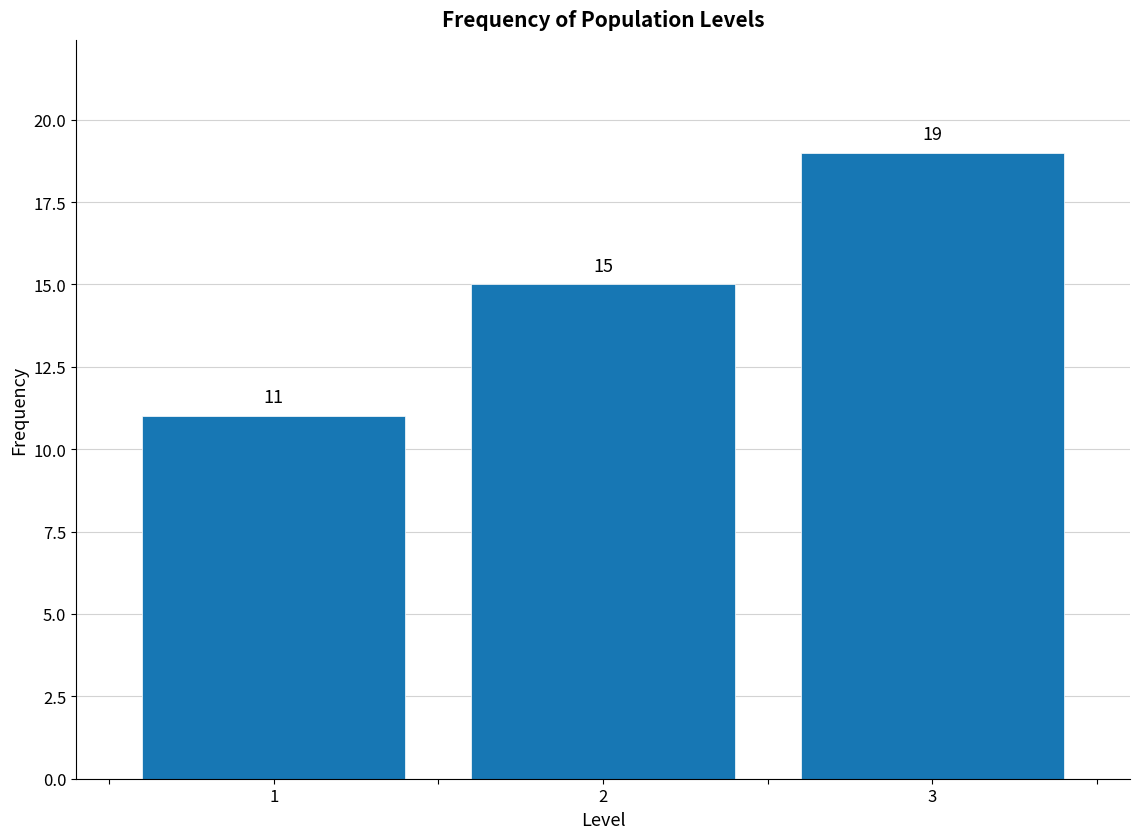

Reading right to left, extract all data points from this chart.

19	15	11